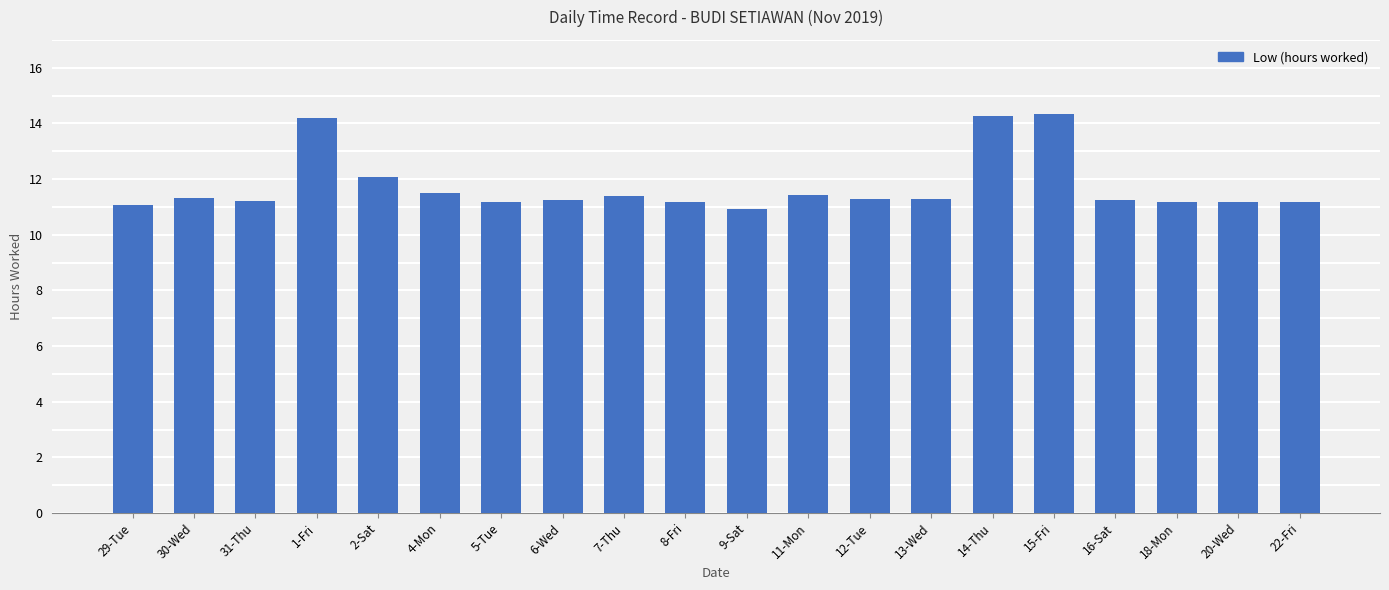

How many bars are there in total?

20